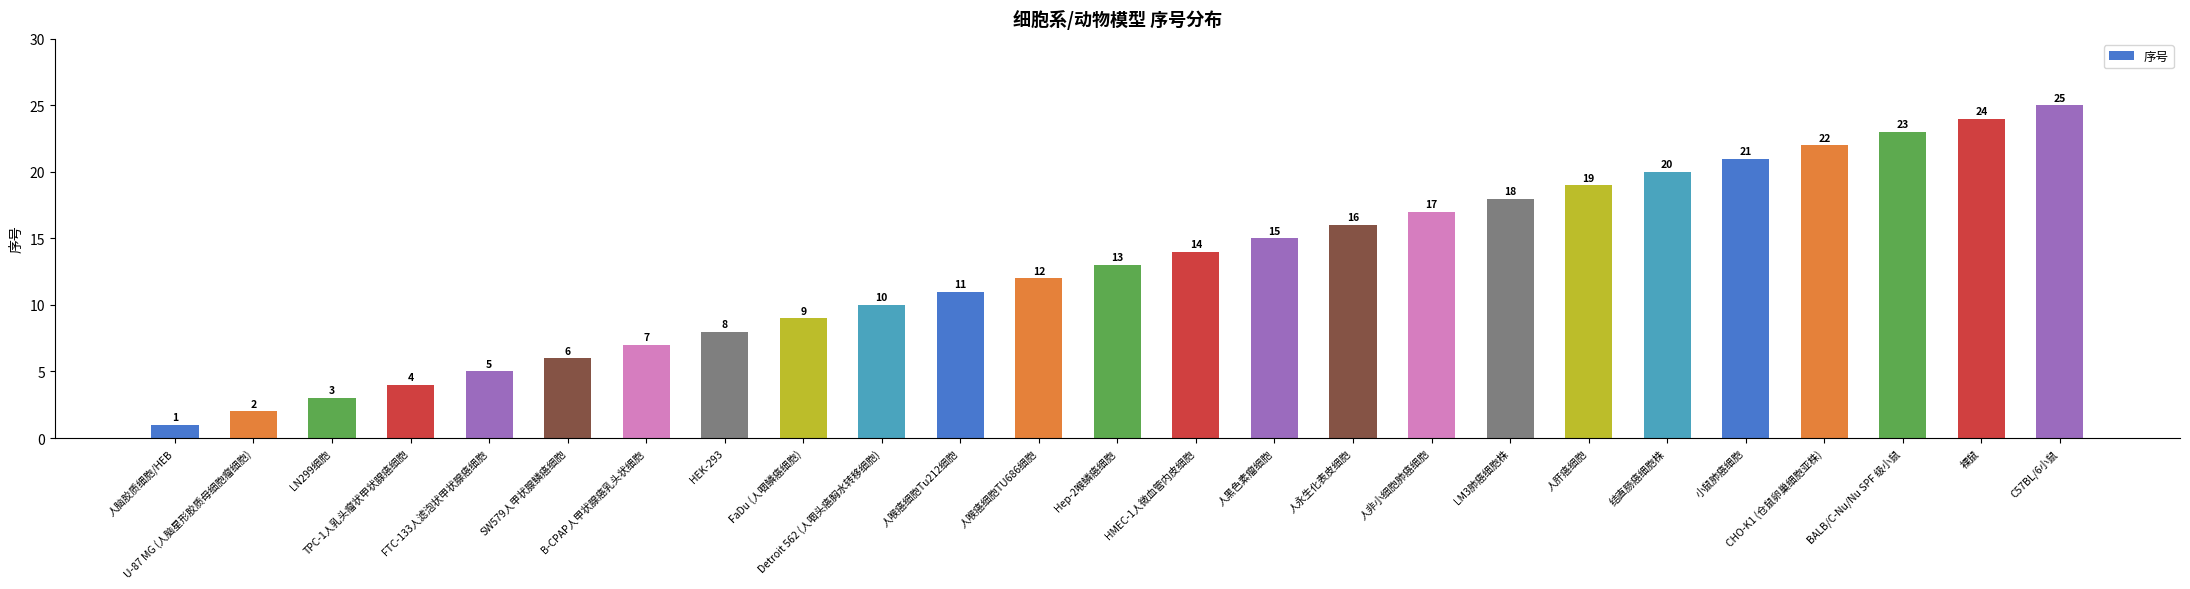

What is the maximum value shown in the chart?

25